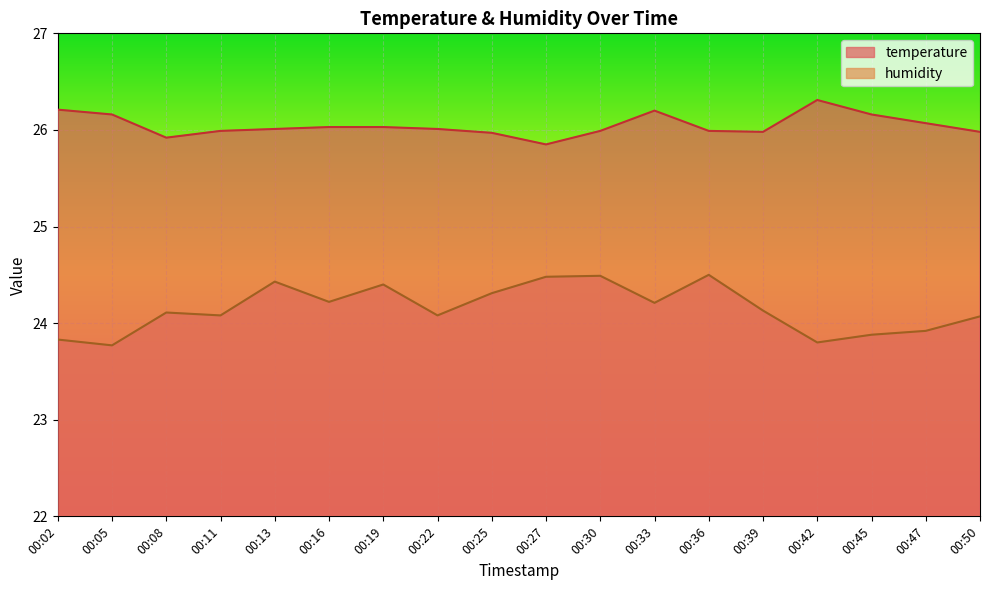

What is the spread (max minus min) of values at 00:19?

1.6